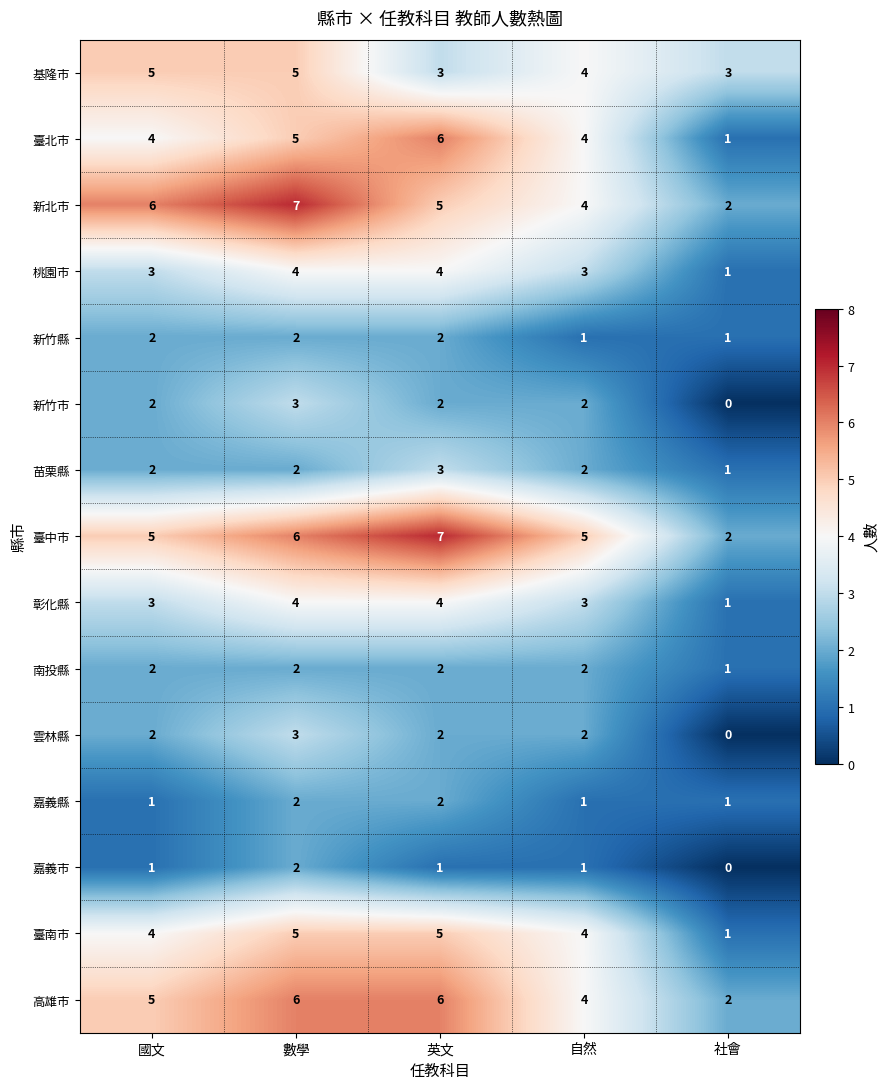

What is the sum of the 雲林縣 values at 英文 and 數學?

5